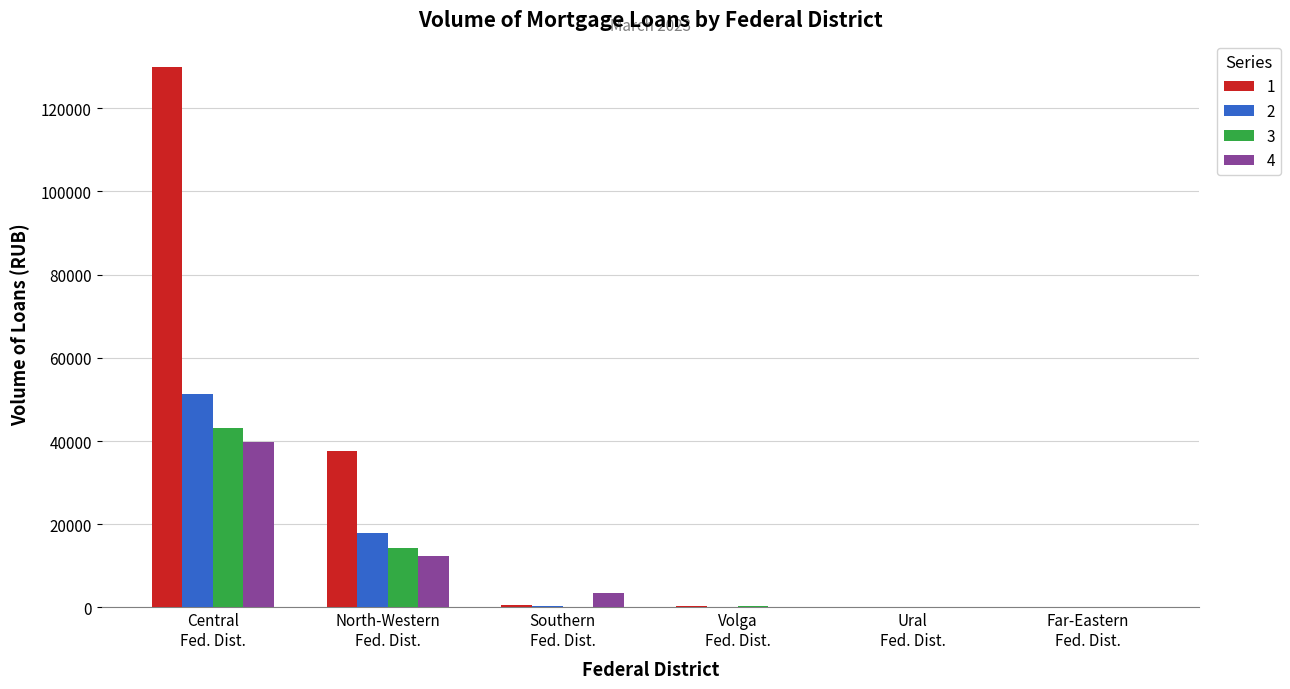

What is the greatest value displayed?

129940